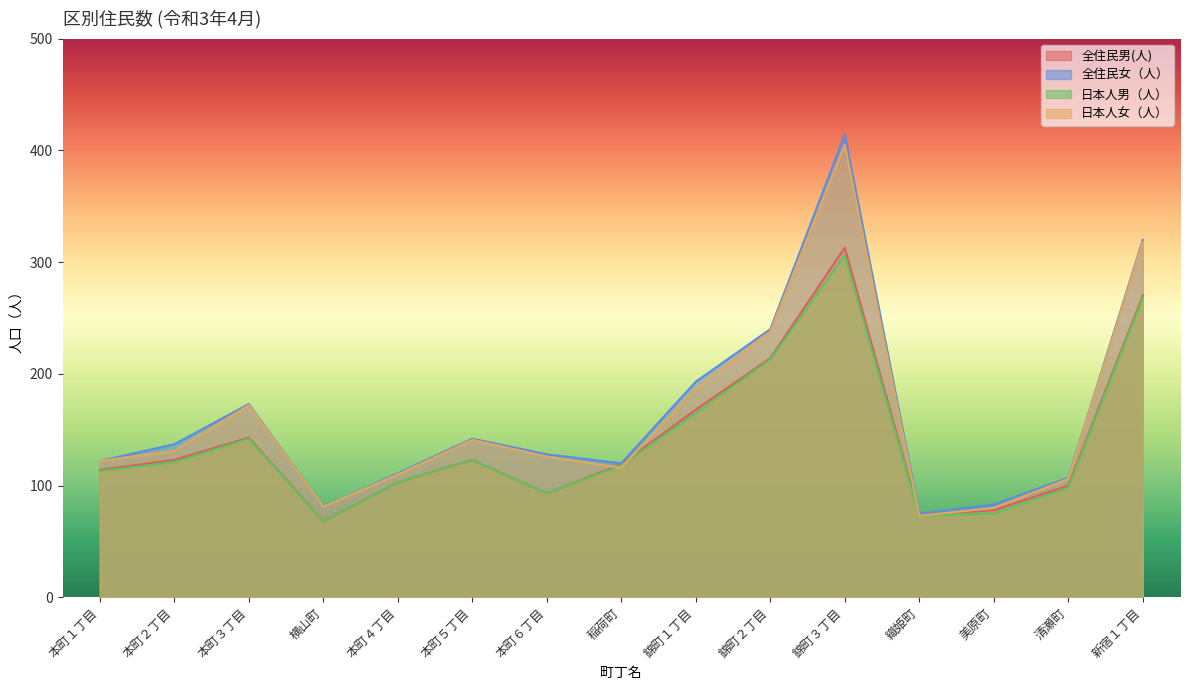

At which category does 全住民男(人) reach its first local valley?

横山町